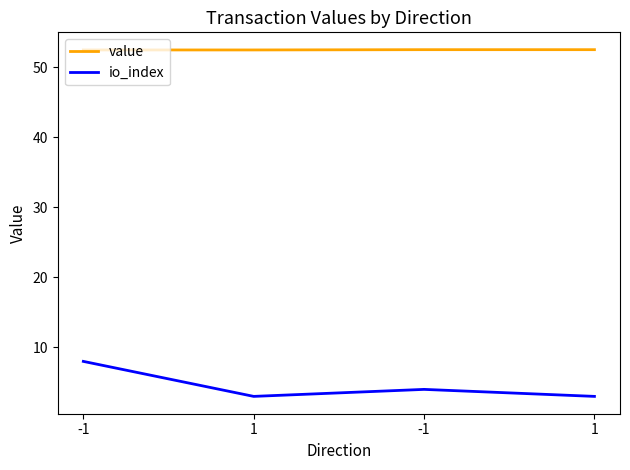

Which category has the highest value in the value series?

-1